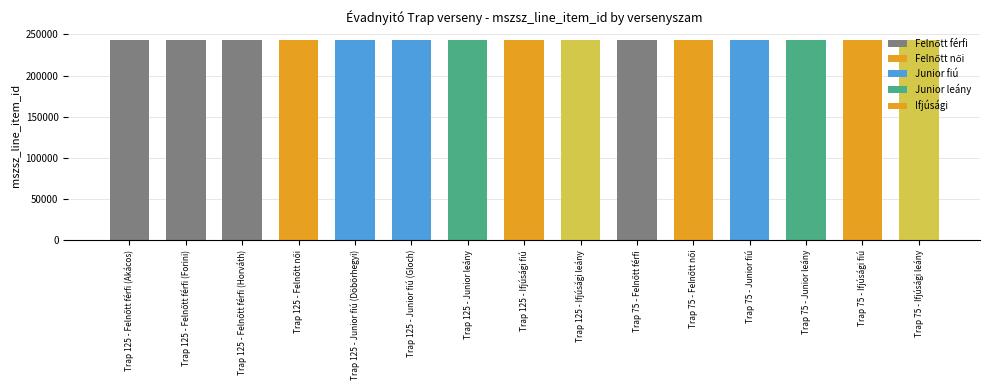

Reading right to left, what are all the values shown in this chart?

Trap 75 - Ifjúsági leány=242819	Trap 75 - Ifjúsági fiú=242818	Trap 75 - Junior leány=242817	Trap 75 - Junior fiú=242816	Trap 75 - Felnőtt női=242815	Trap 75 - Felnőtt férfi=242814	Trap 125 - Ifjúsági leány=242813	Trap 125 - Ifjúsági fiú=242812	Trap 125 - Junior leány=242811	Trap 125 - Junior fiú (Gloch)=242810	Trap 125 - Junior fiú (Döbörhegyi)=242810	Trap 125 - Felnőtt női=242809	Trap 125 - Felnőtt férfi (Horváth)=242808	Trap 125 - Felnőtt férfi (Forini)=242808	Trap 125 - Felnőtt férfi (Akácos)=242808